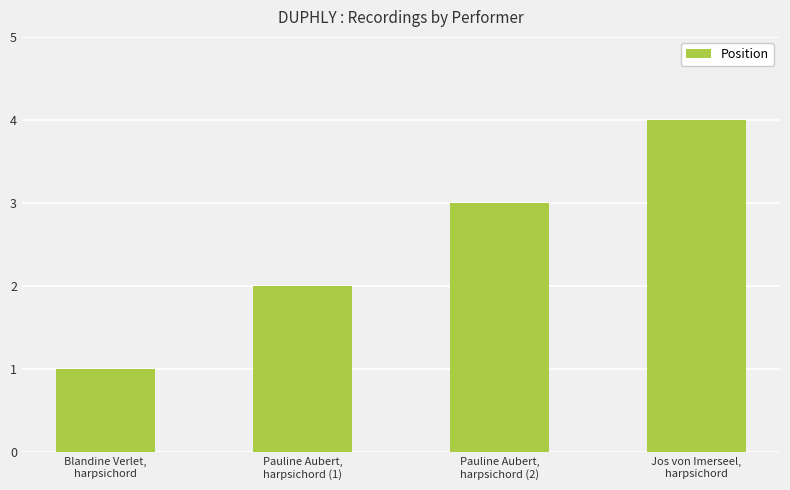

Reading right to left, what are all the values shown in this chart?

4	3	2	1